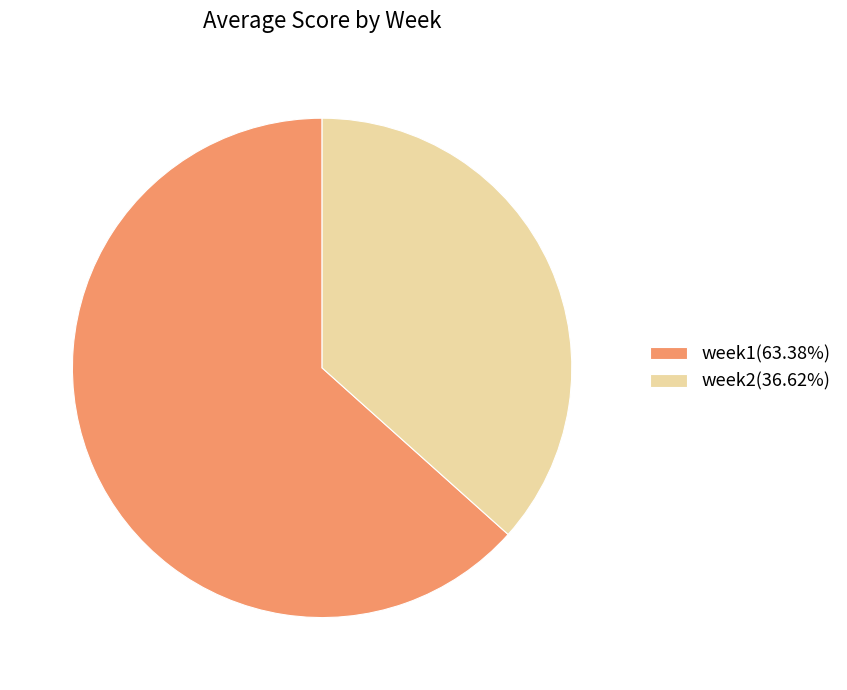

What is the majority slice?

week1